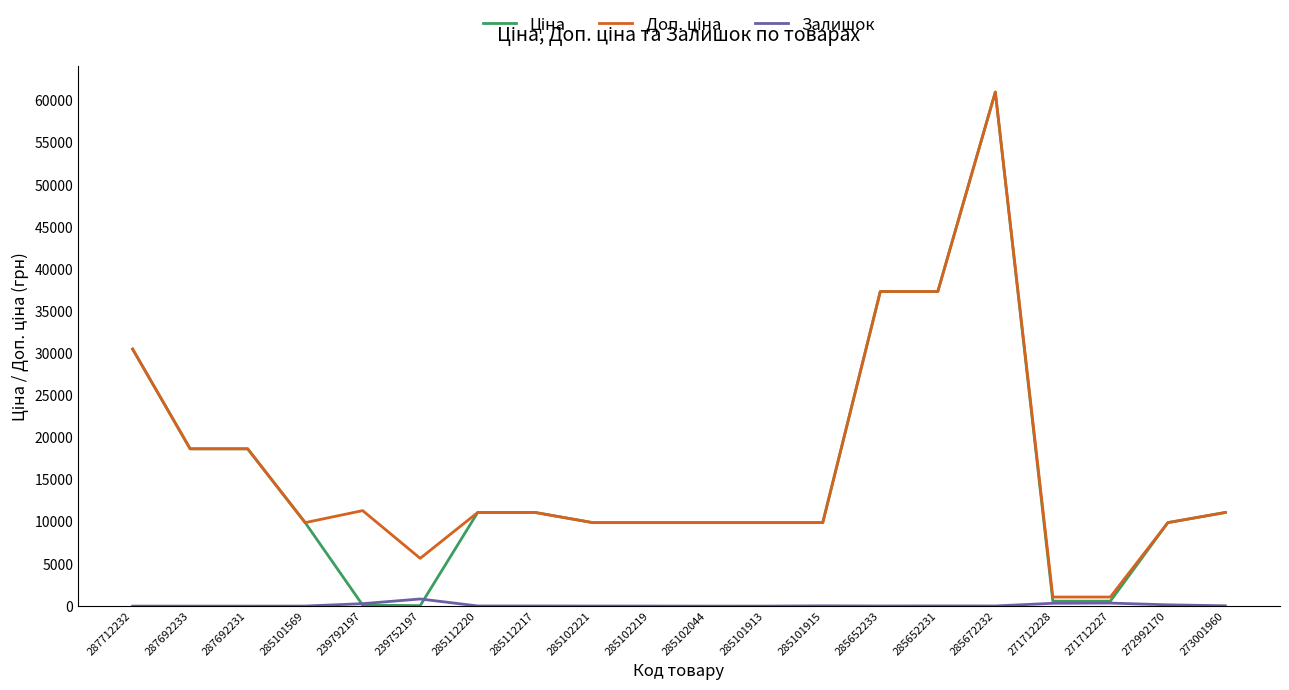

At which category does the chart reach its peak across all series?

285672232